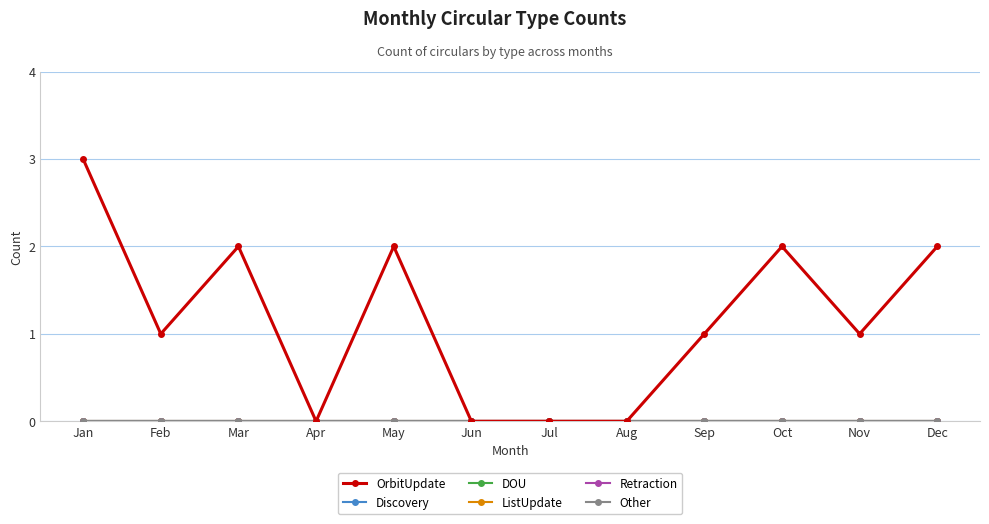

List the series in order of their peak value, highest first.

OrbitUpdate, Discovery, DOU, ListUpdate, Retraction, Other